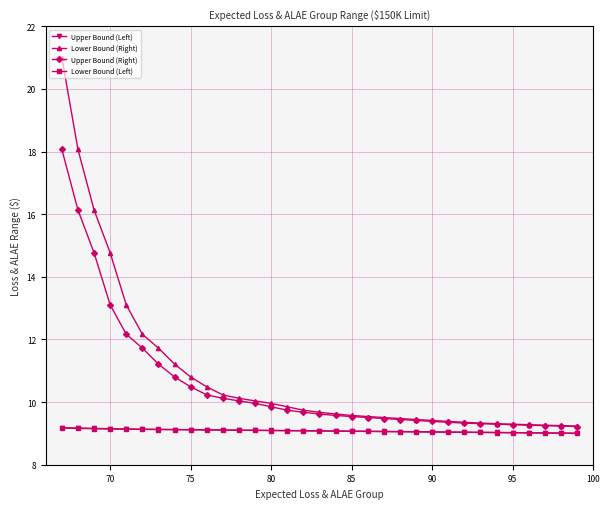

How many values in the Lower Bound (Left) series exceed 9?

32